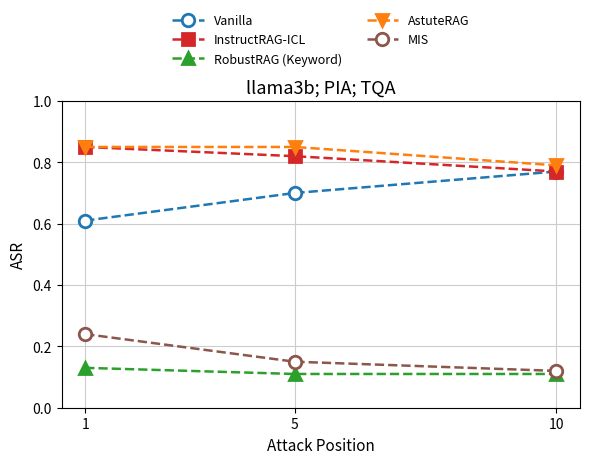

List the labels in order of Vanilla value, smallest first.

1, 5, 10